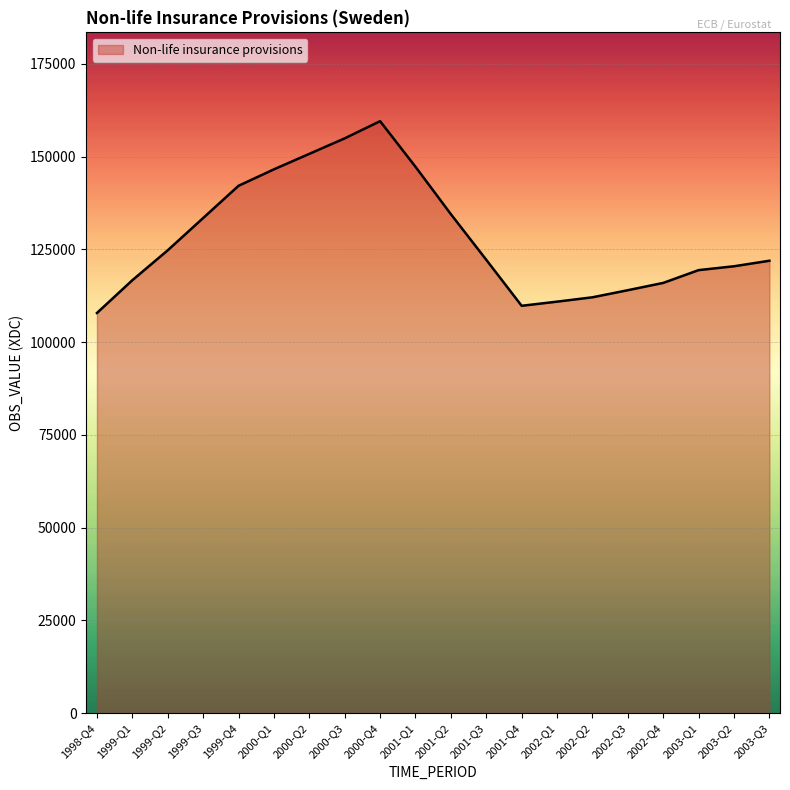

Which has a higher value, 2003-Q2 or 2002-Q2?

2003-Q2